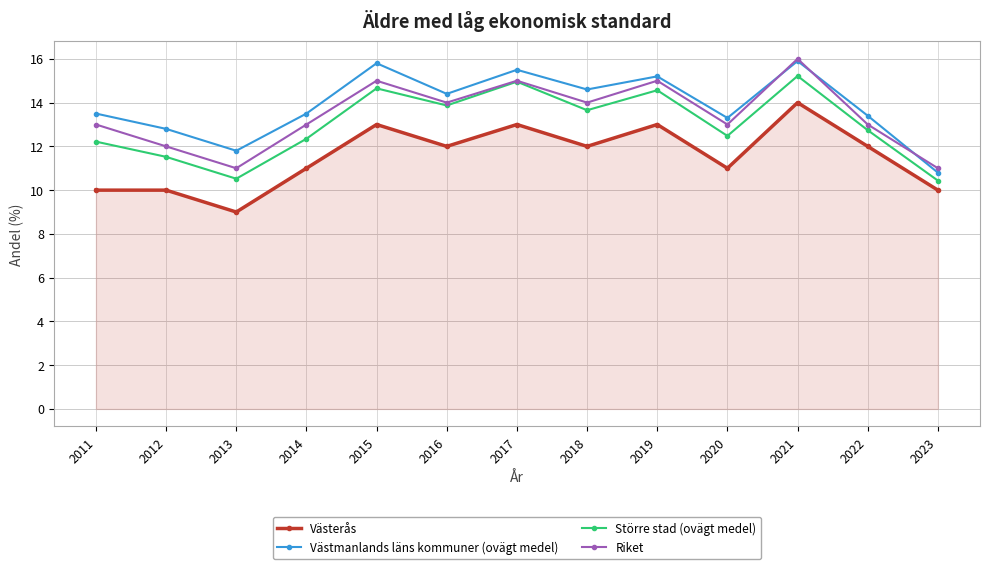

Which series has the largest total across all categories?

Västmanlands läns kommuner (ovägt medel)